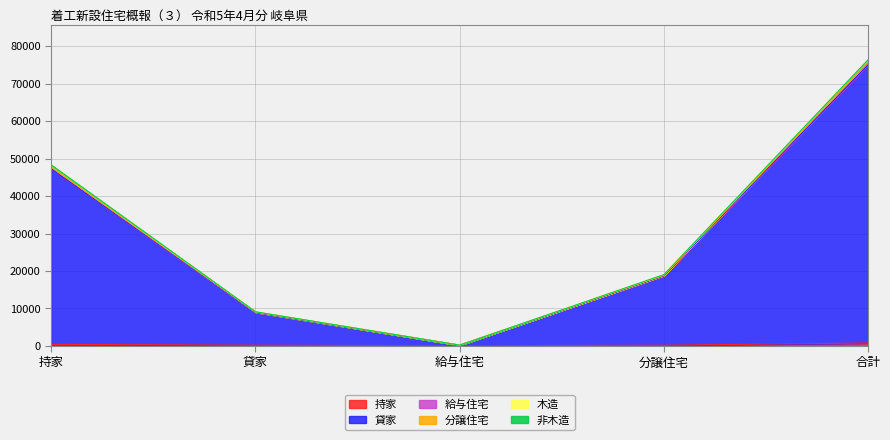

At which category is the sum across all series the highest?

合計